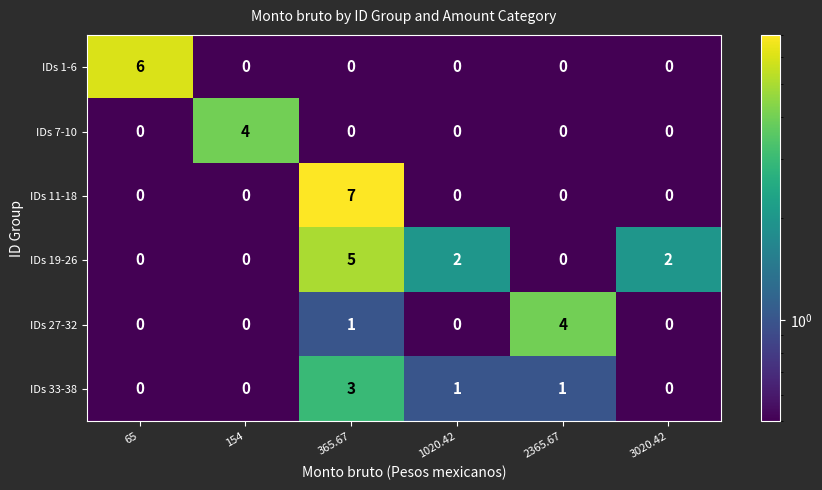

What is the greatest value displayed?

7